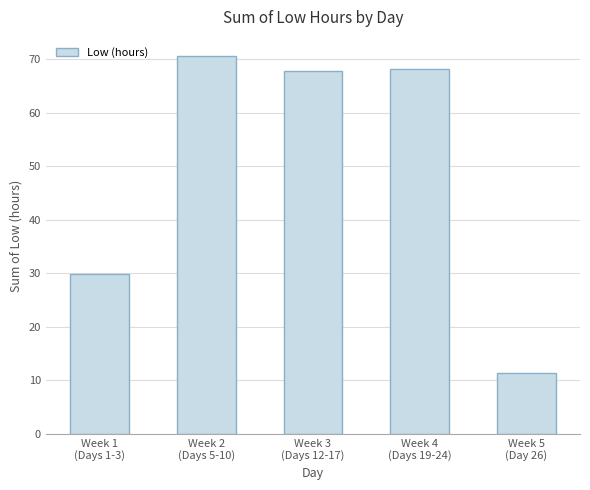

Are the bars horizontal?

No